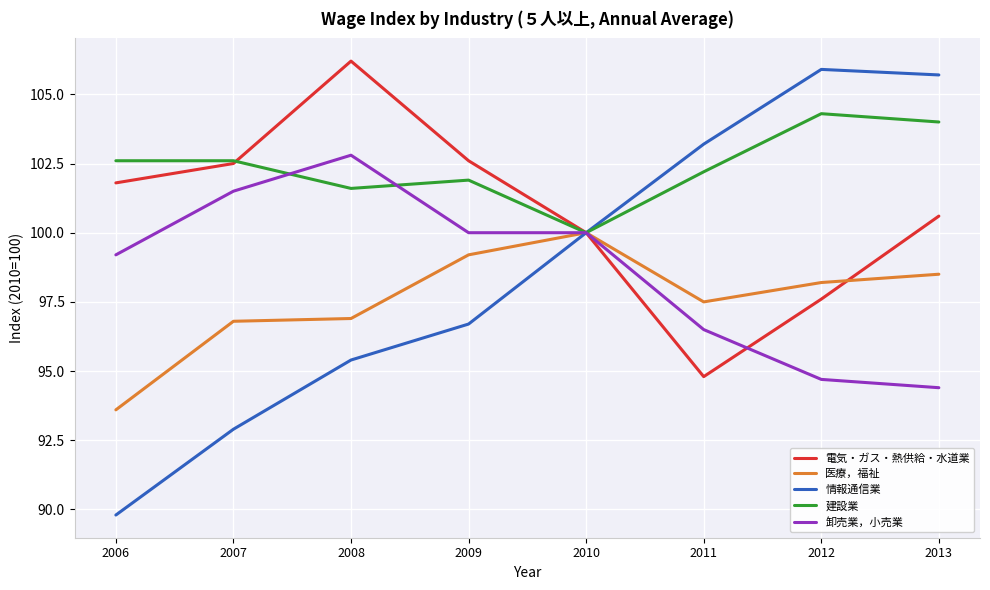

What value does the 情報通信業 series have at 2007?

92.9